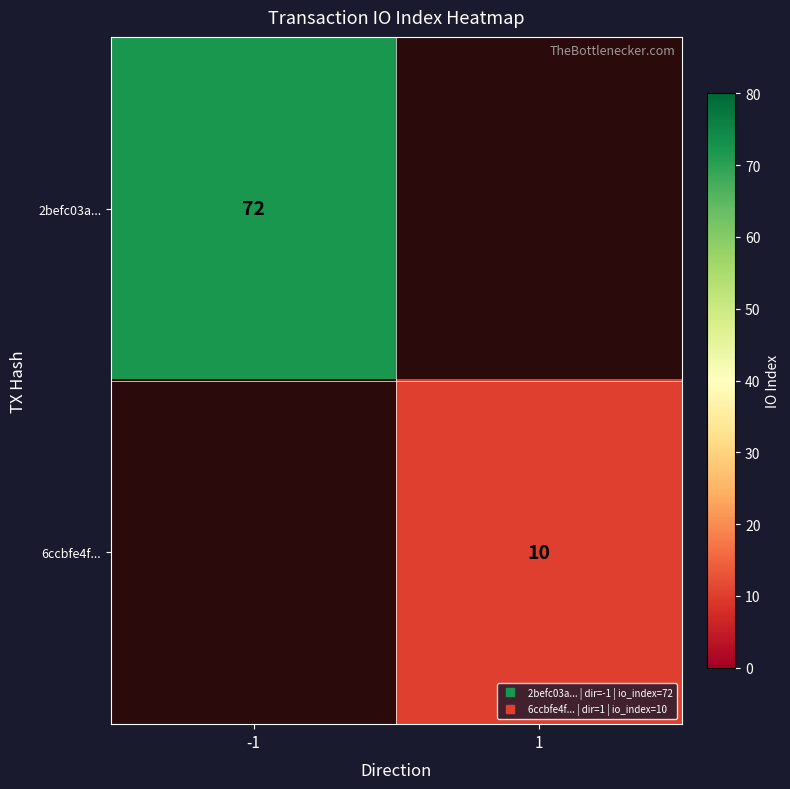

At which label does 6ccbfe4f... reach its minimum?

-1